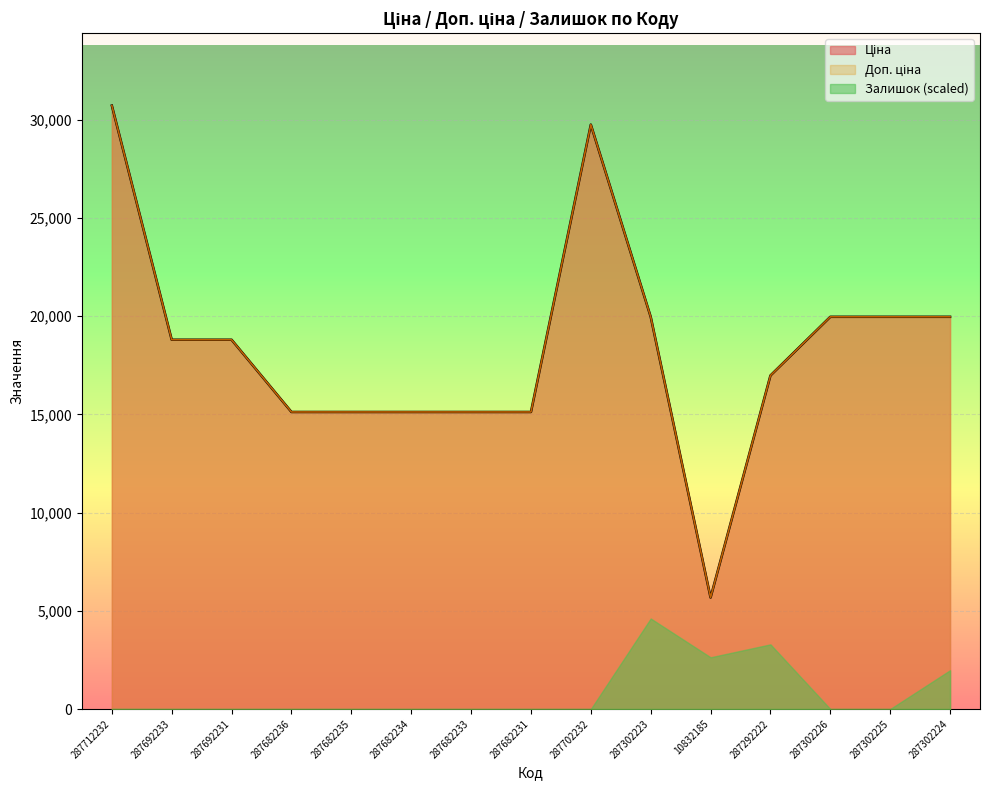

What is the highest value of the Доп. ціна series?

30717.1